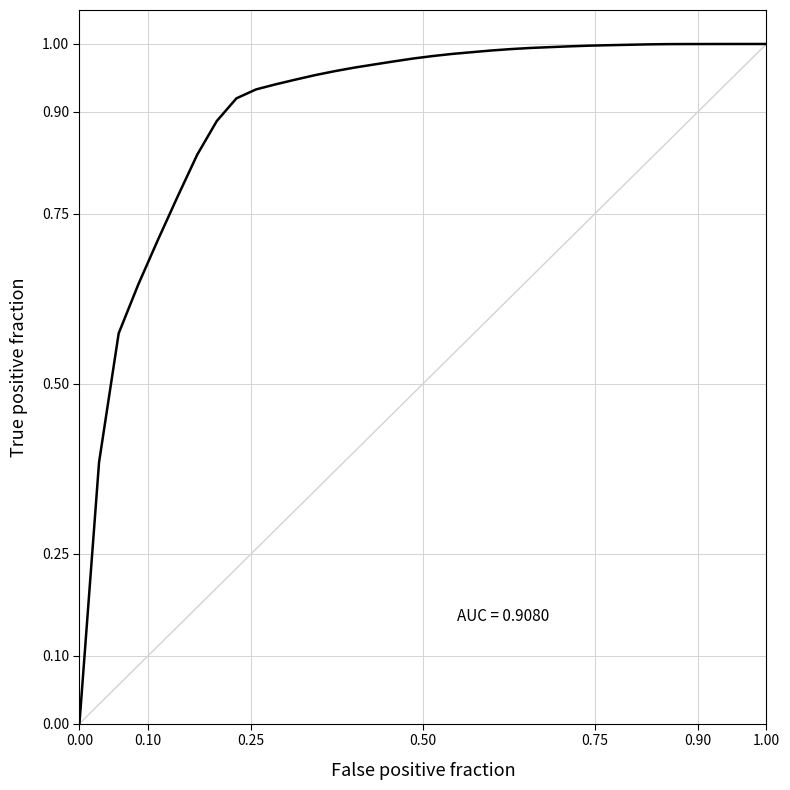

How many lines are shown in the chart?

1